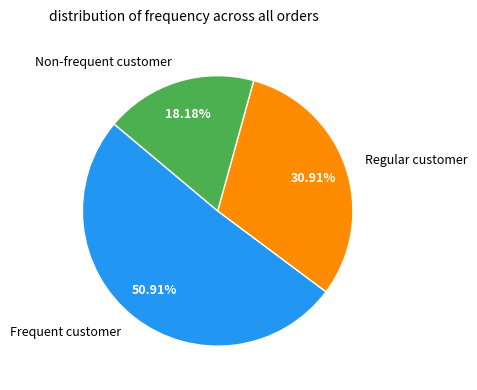

What is the largest slice in the pie chart?

Frequent customer